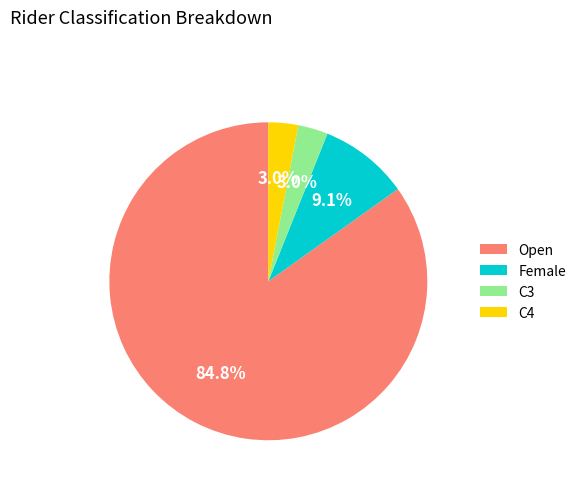

To the nearest percent, what is the difference between the largest and smallest slice percentages?

82%